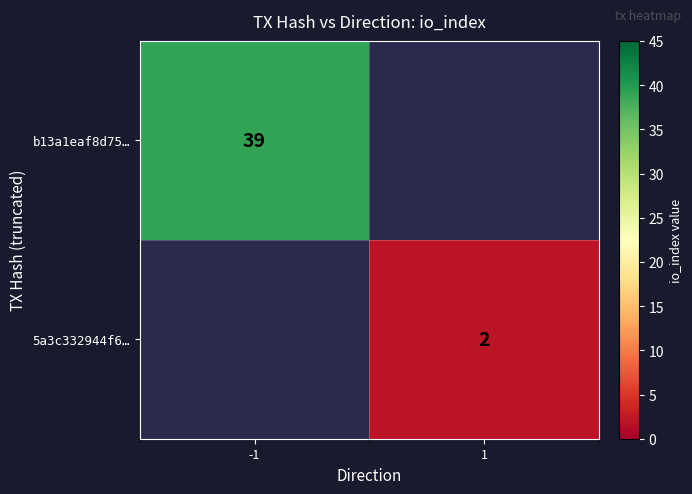

What is the minimum value shown in the chart?

2.0